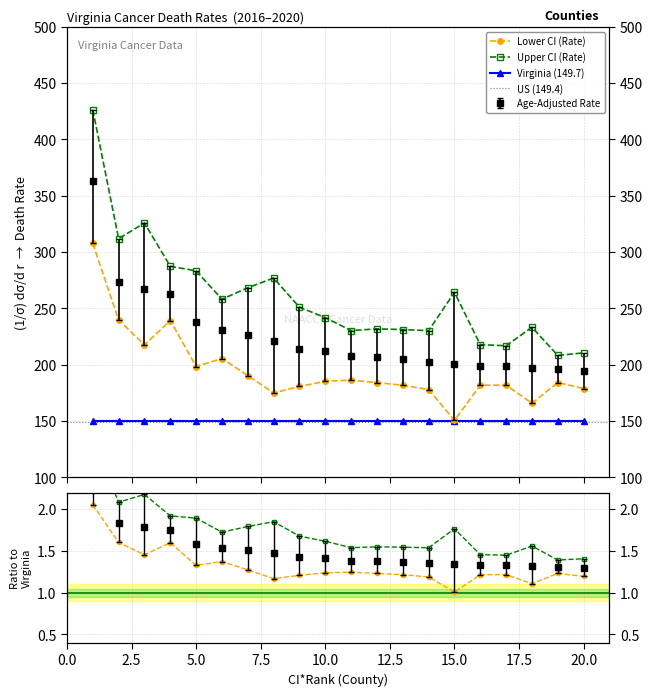

List the labels in order of Upper CI (Rate) value, largest first.

Galax City, Covington City, Martinsville City, Petersburg City, Franklin City, Lexington City, Greensville County, Norton City, Hopewell City, Sussex County, Dickenson County, Richmond County, Waynesboro City, Fairfax City, Salem City, Colonial Heights City, Wise County, Halifax County, Tazewell County, Portsmouth City